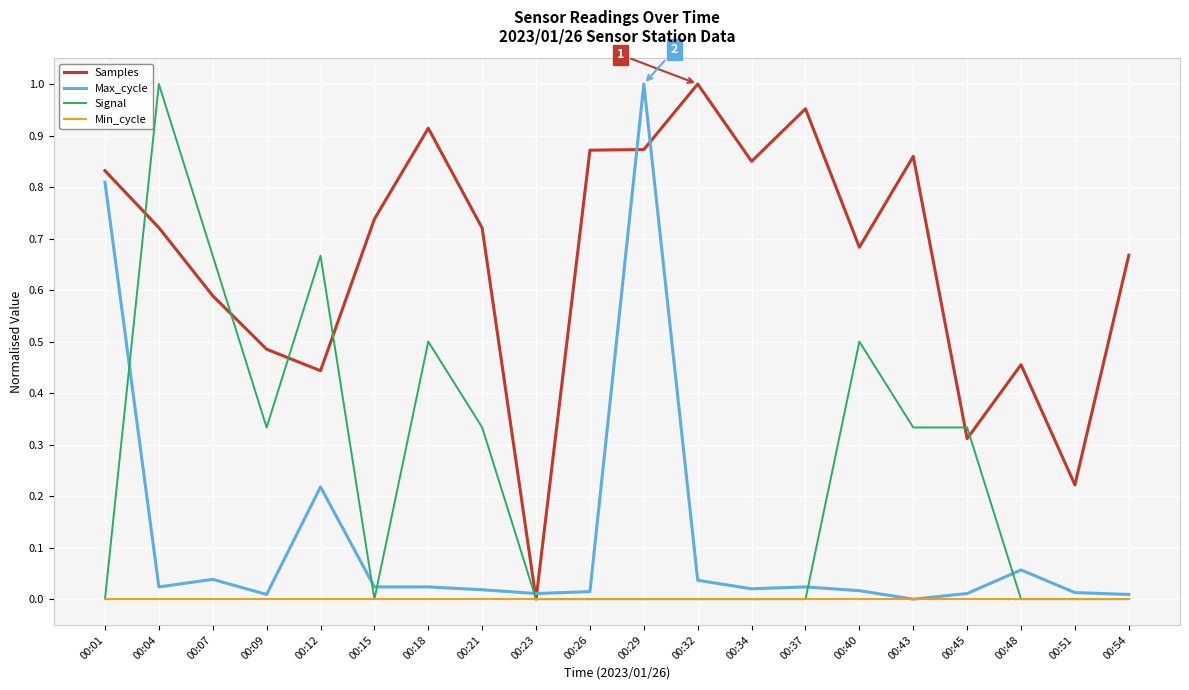

Is the value of Samples at 00:12 greater than the value of Min_cycle at 00:43?

Yes